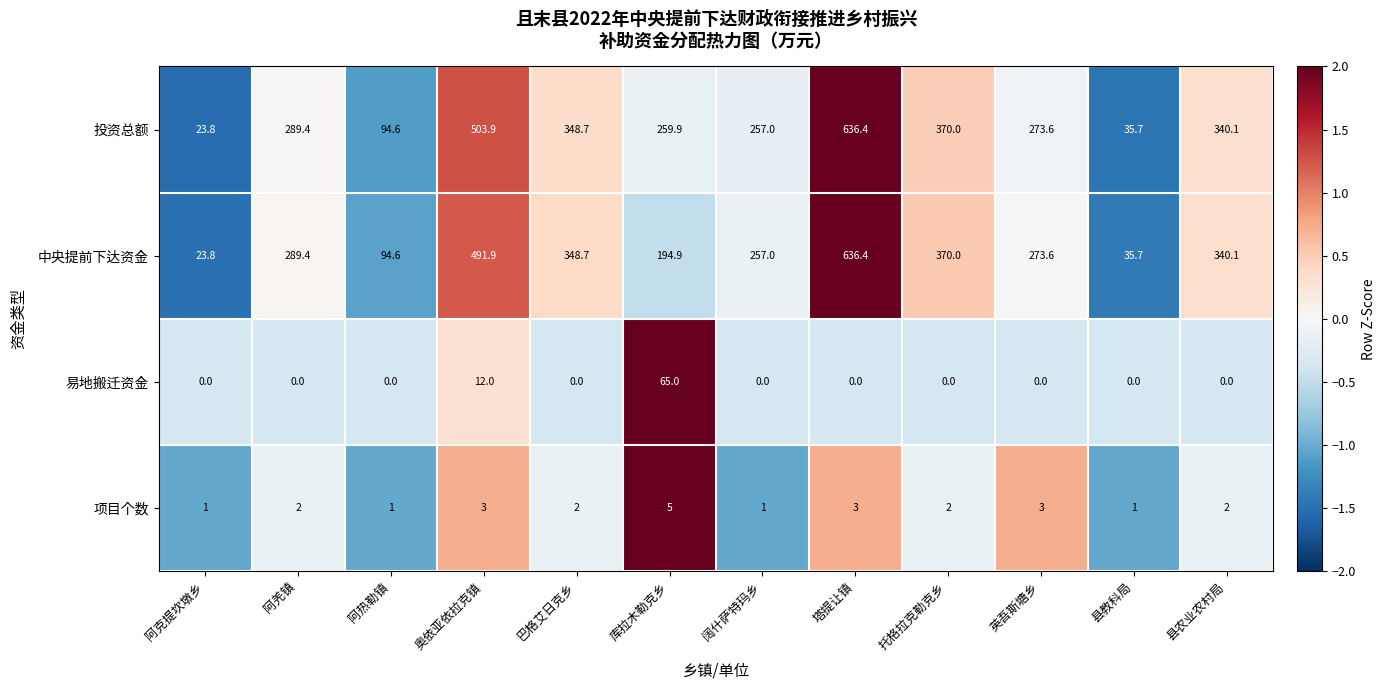

What is the spread (max minus min) of values at 县农业农村局?

340.1